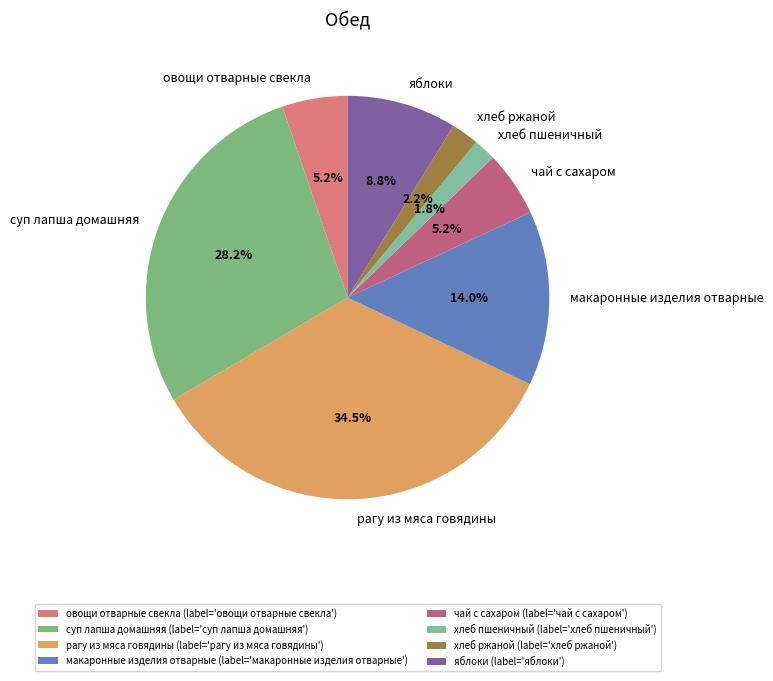

Does чай с сахаром represent more than half of the total?

No